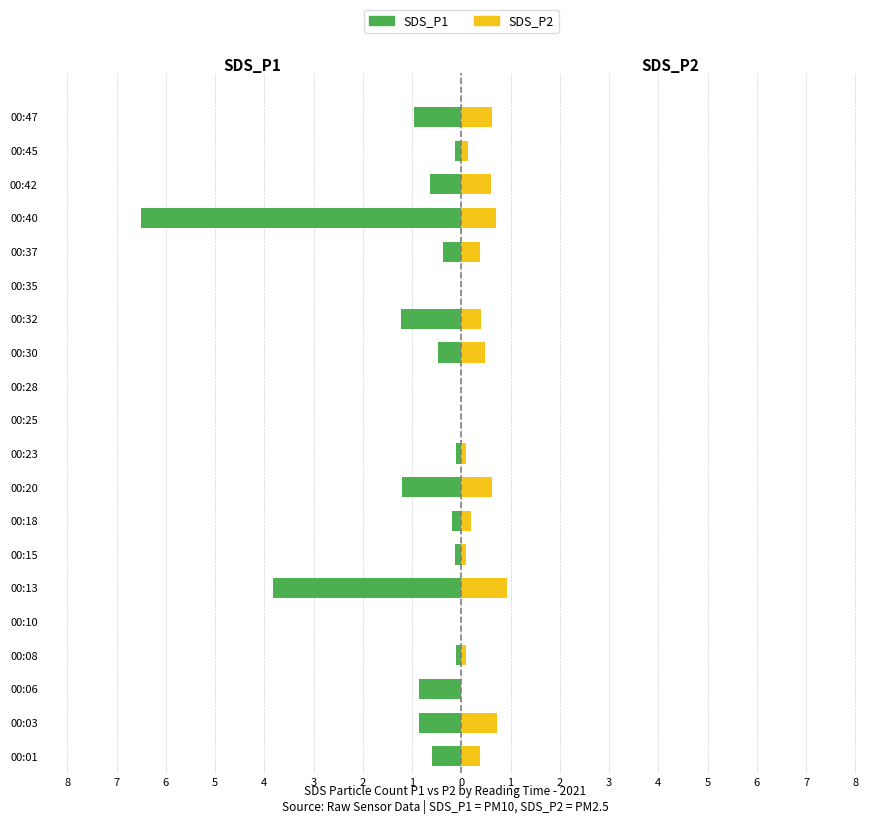

Which has a higher value, 00:23 or 00:18?

00:23